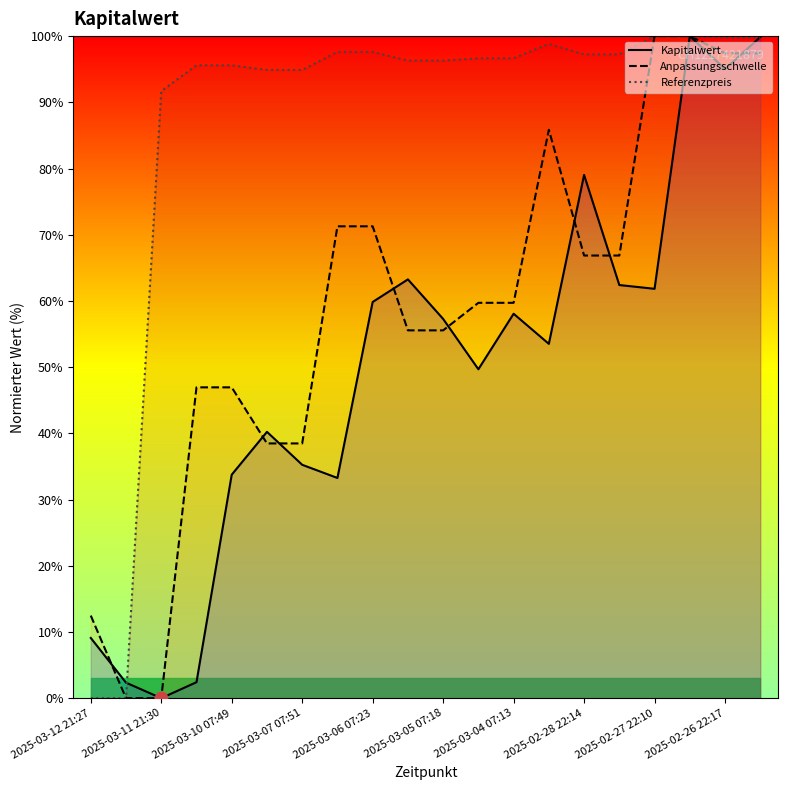

What is the greatest value displayed?

100.0